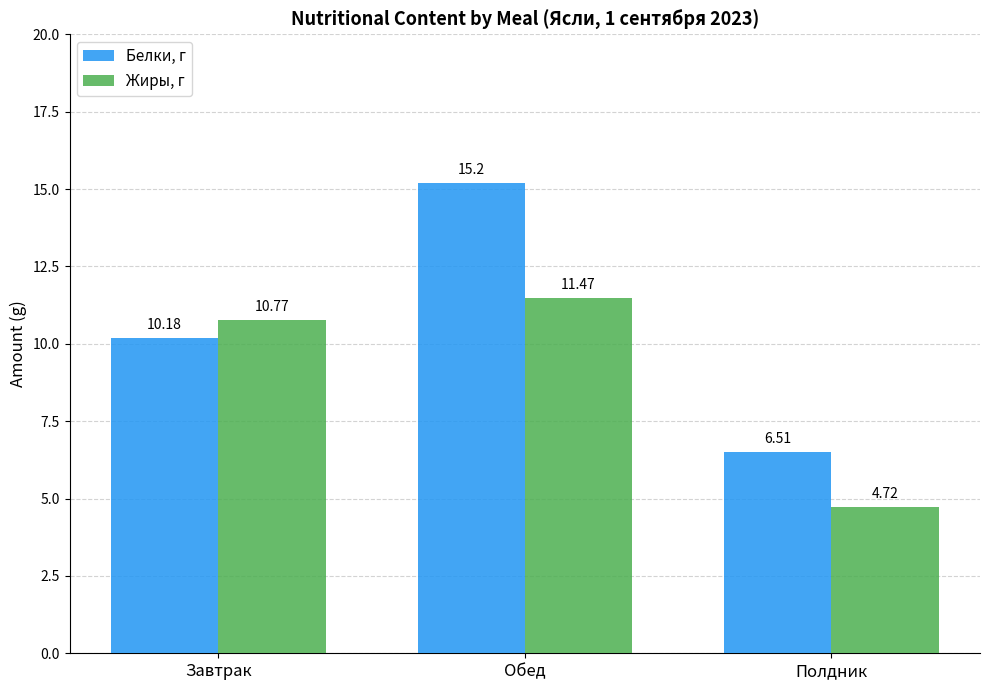

What is the lowest value of the Жиры, г series?

4.7